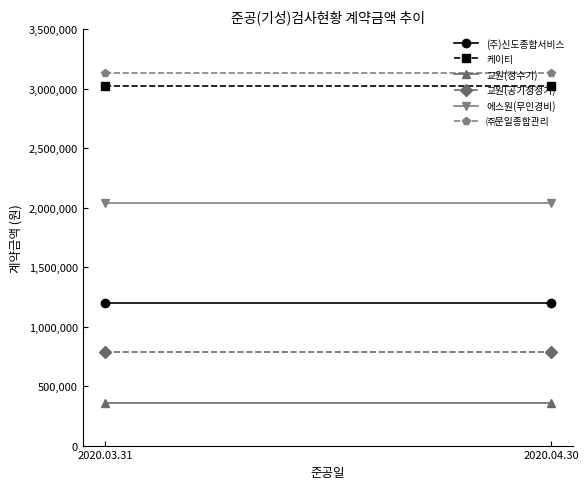

What is the sum of the 교원(정수기) values at 2020.03.31 and 2020.04.30?

708000